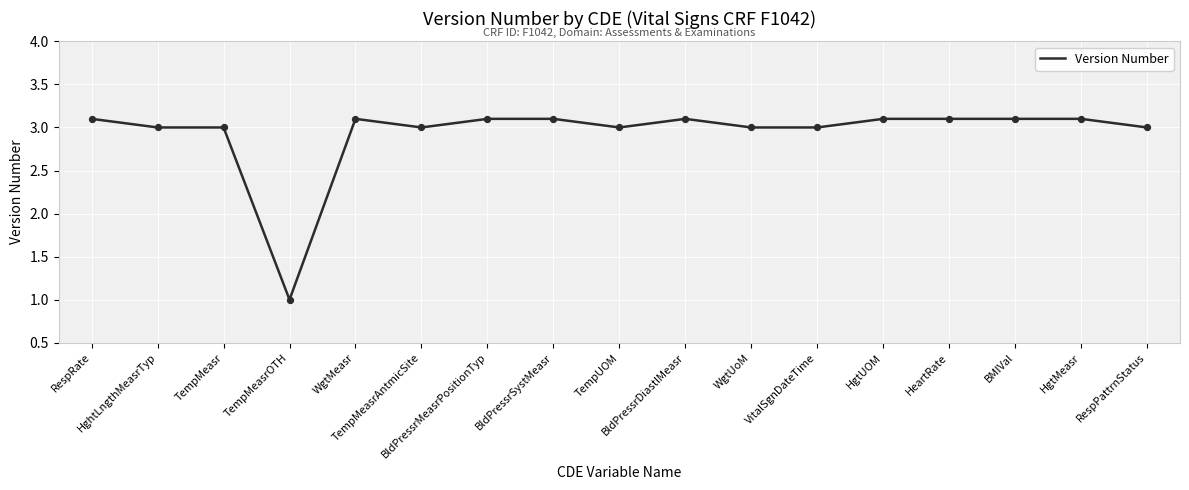

What is the ratio of the value at HgtMeasr to the value at HgtUOM?

1.0